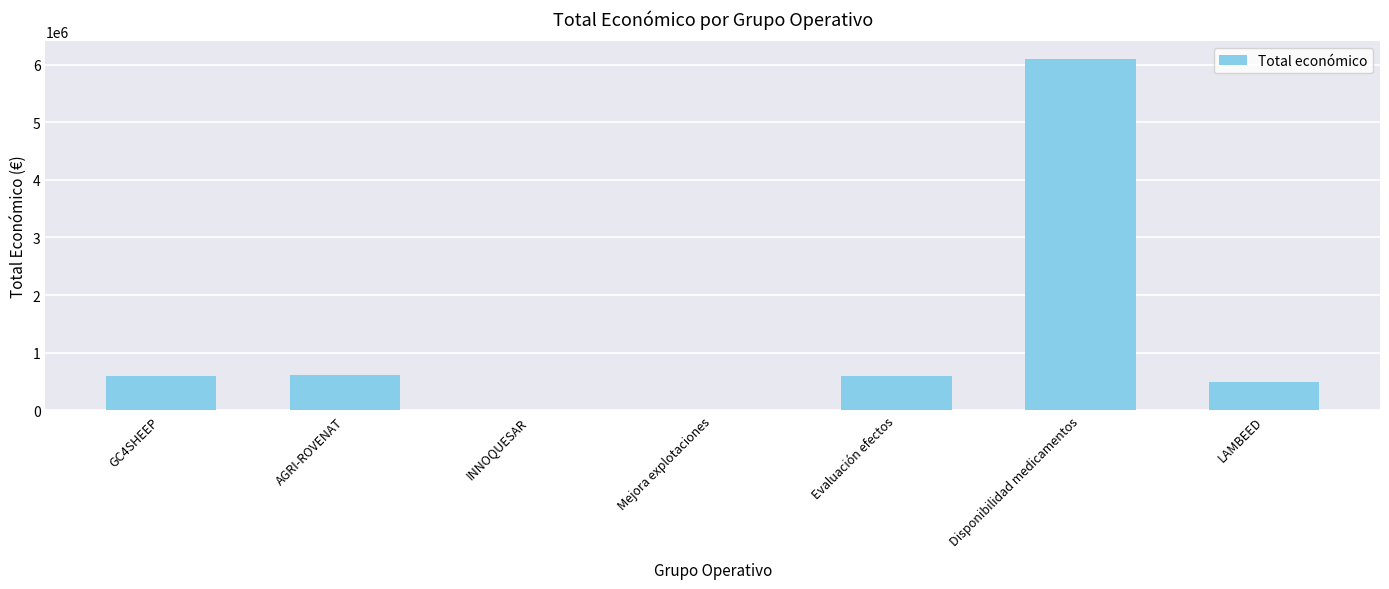

What is the sum of the values at AGRI-ROVENAT and LAMBEED?

1107718